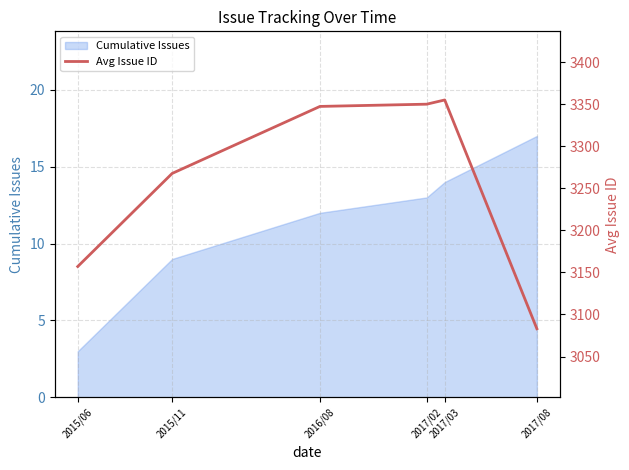

Is it true that the value at 2017/03 is 3355.0?

True